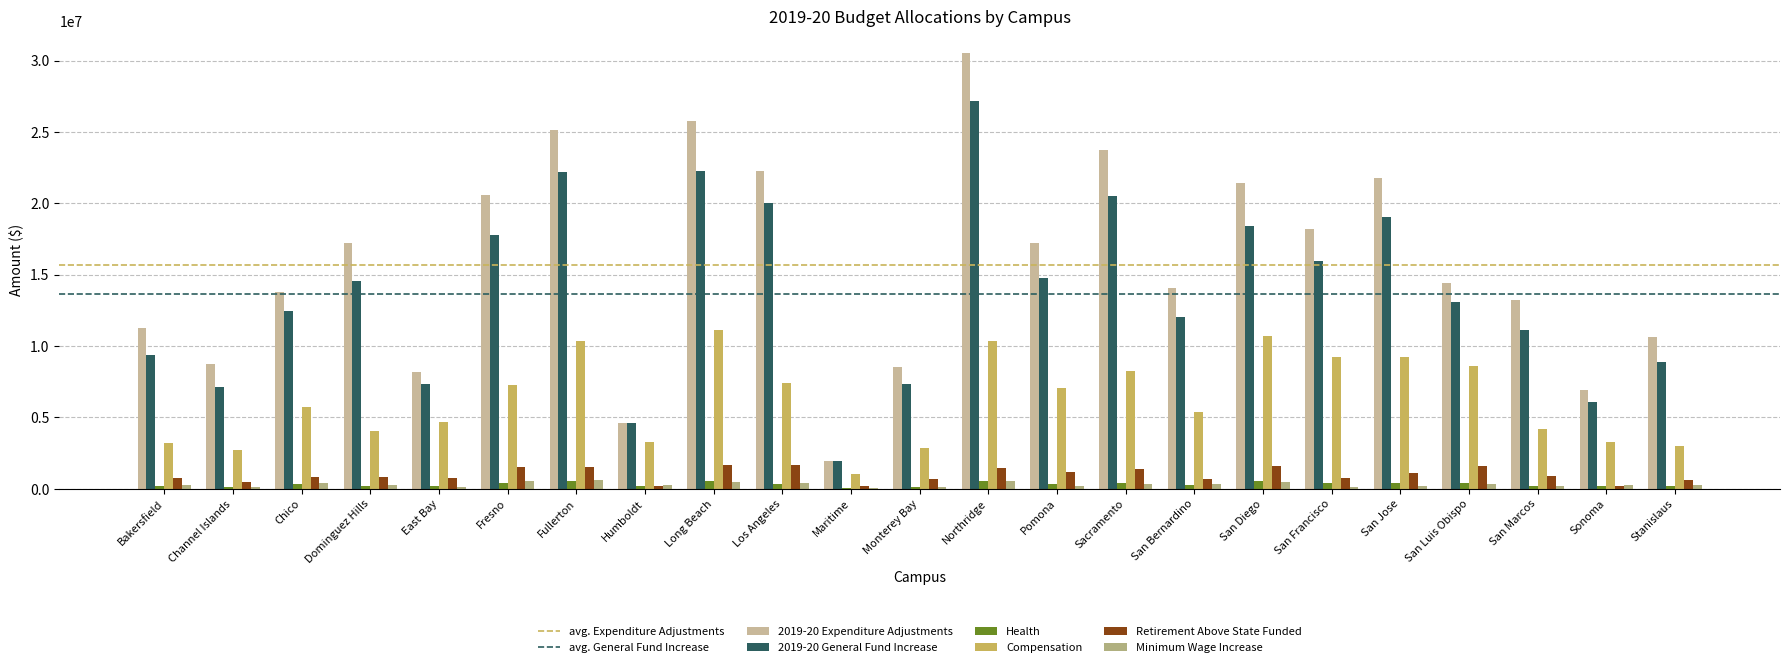

The value of 2019-20 General Fund Increase at San Luis Obispo is 19878980. True or false?

False